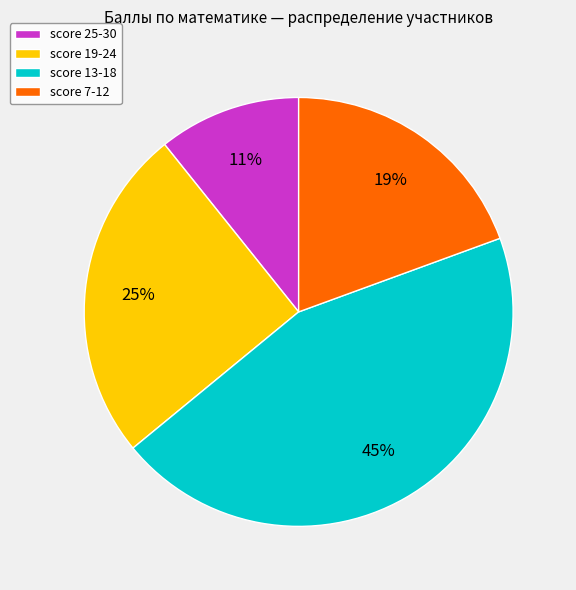

Is the sum of score 13-18 and score 25-30 greater than half?

Yes